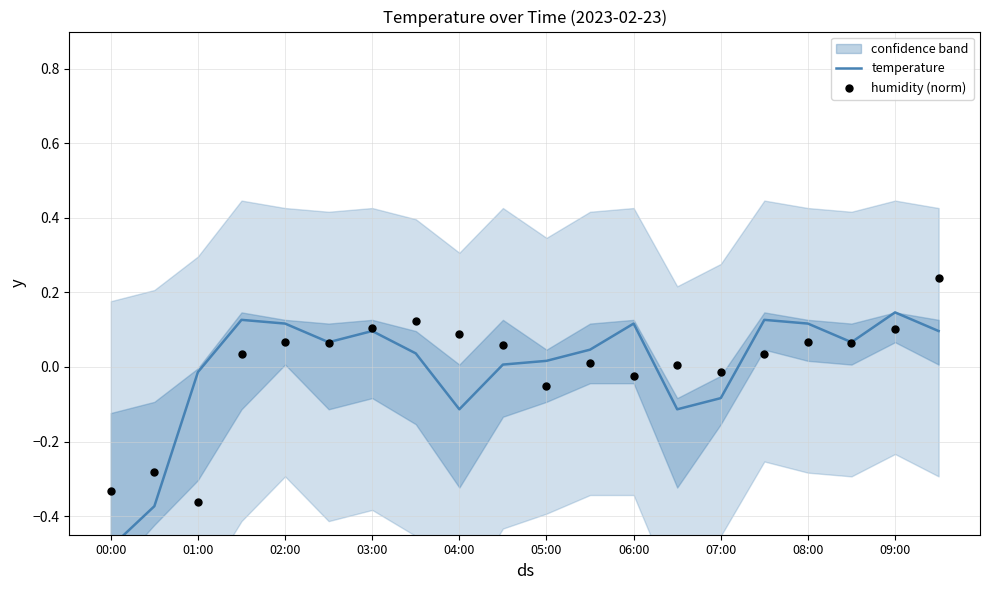

What is the total value across all series at 17?

0.1